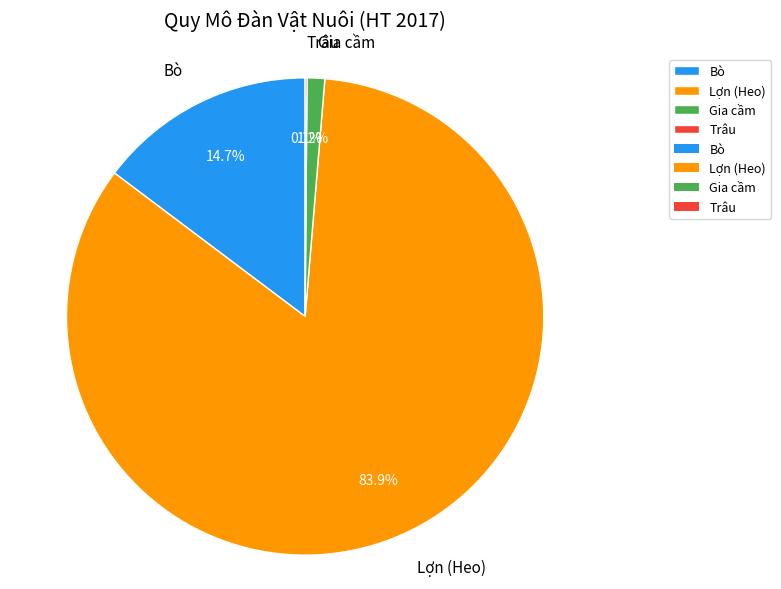

Approximately how many times larger is the value at Lợn (Heo) compared to Bò?

5.7